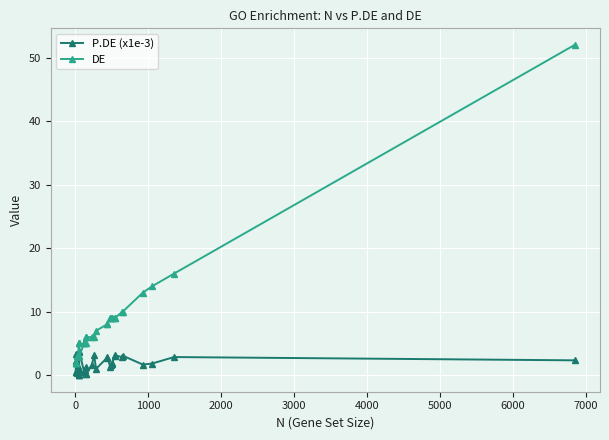

Count the number of categories in the chart.

40